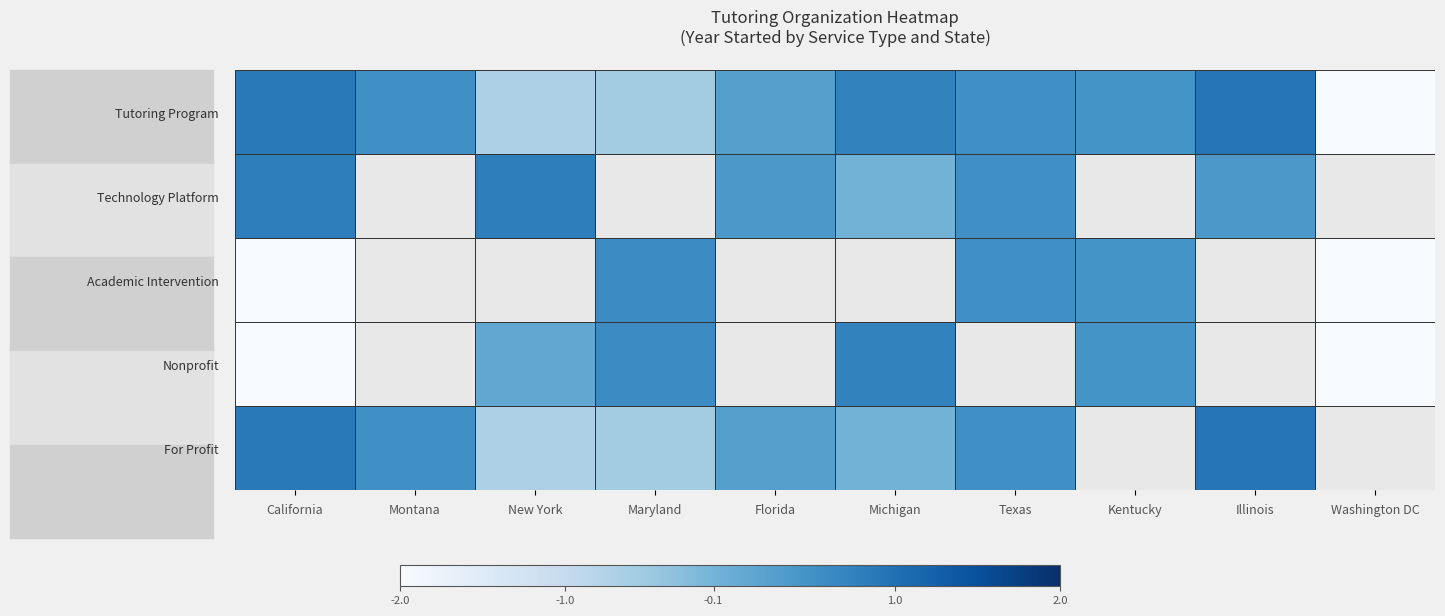

How many categories are shown in the chart?

10